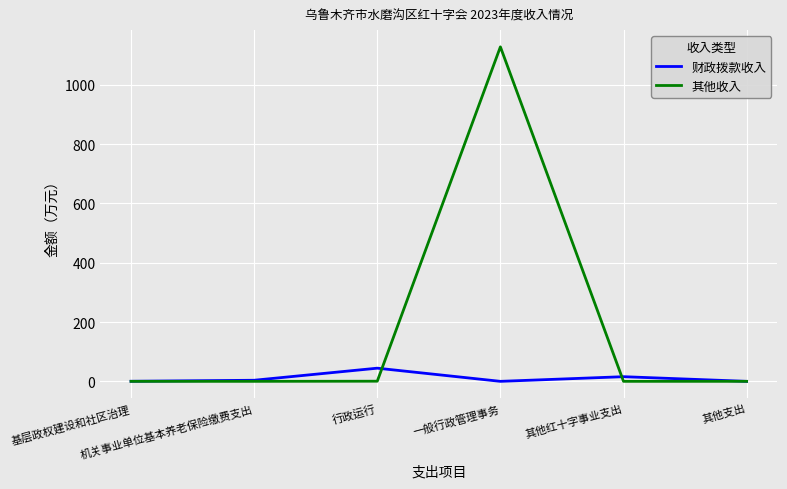

What are all the series names shown in the legend?

财政拨款收入, 其他收入